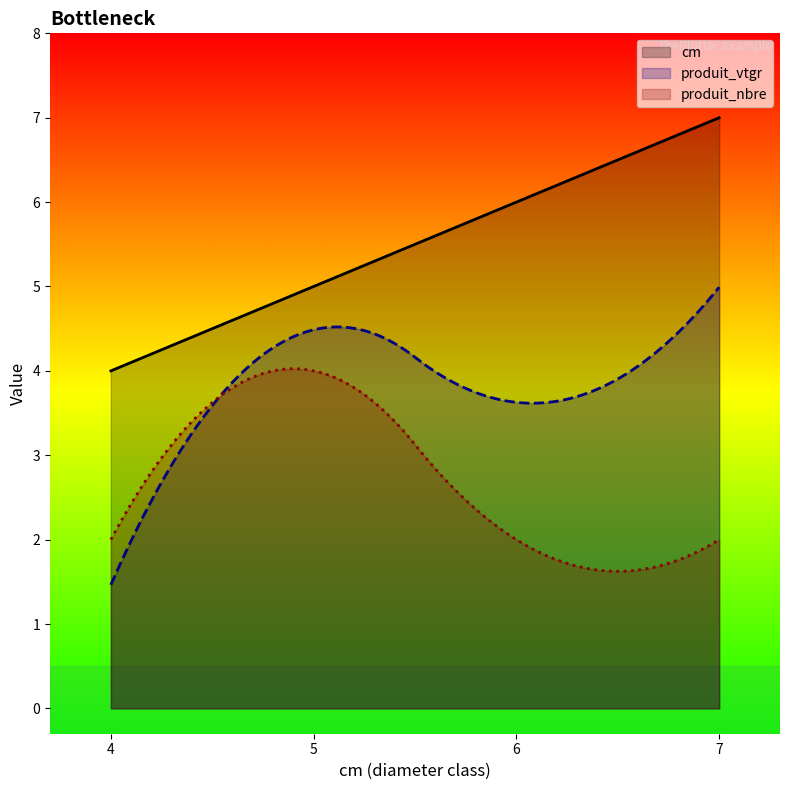

Count the produit_vtgr values in the range 3 to 4.

1